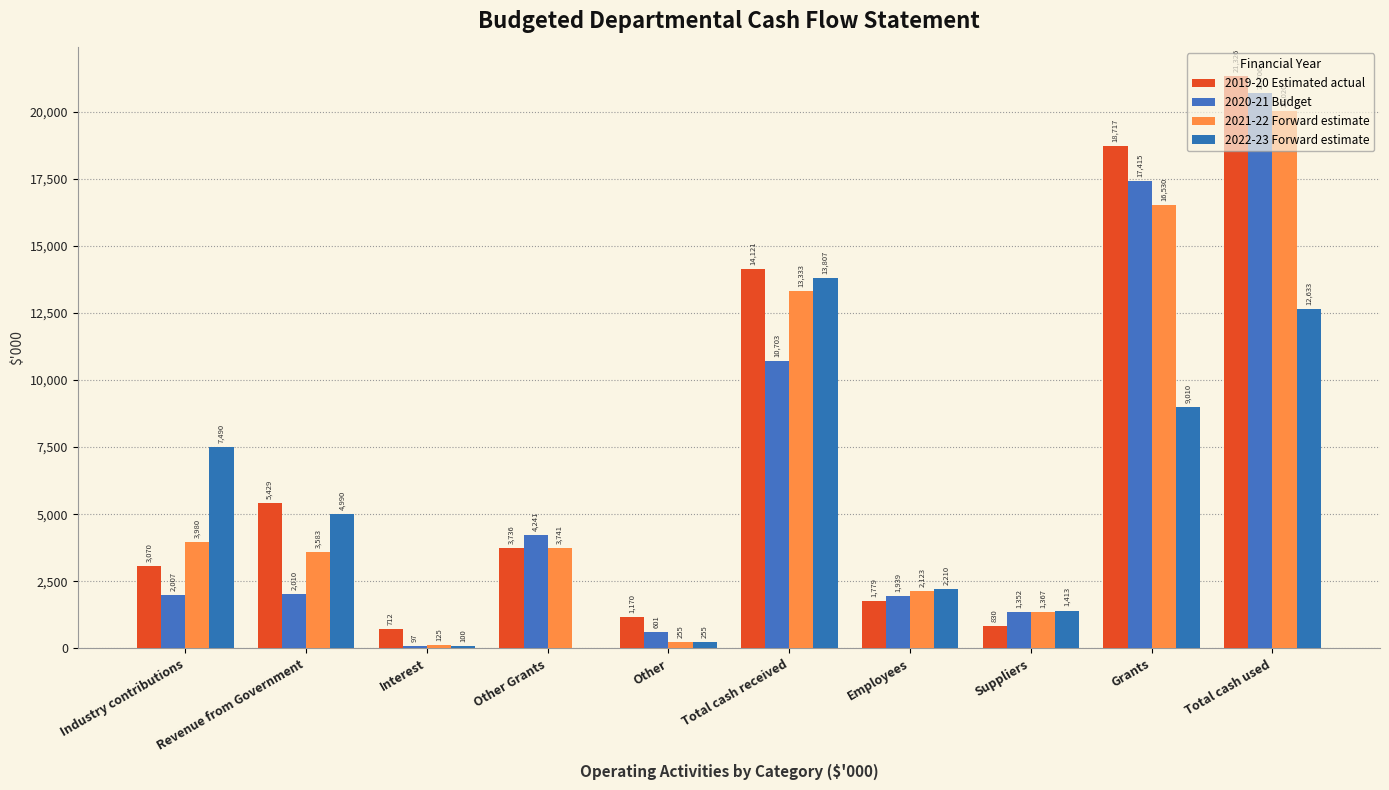

What is the difference between the 2022-23 Forward estimate values at Other and Total cash received?

13552